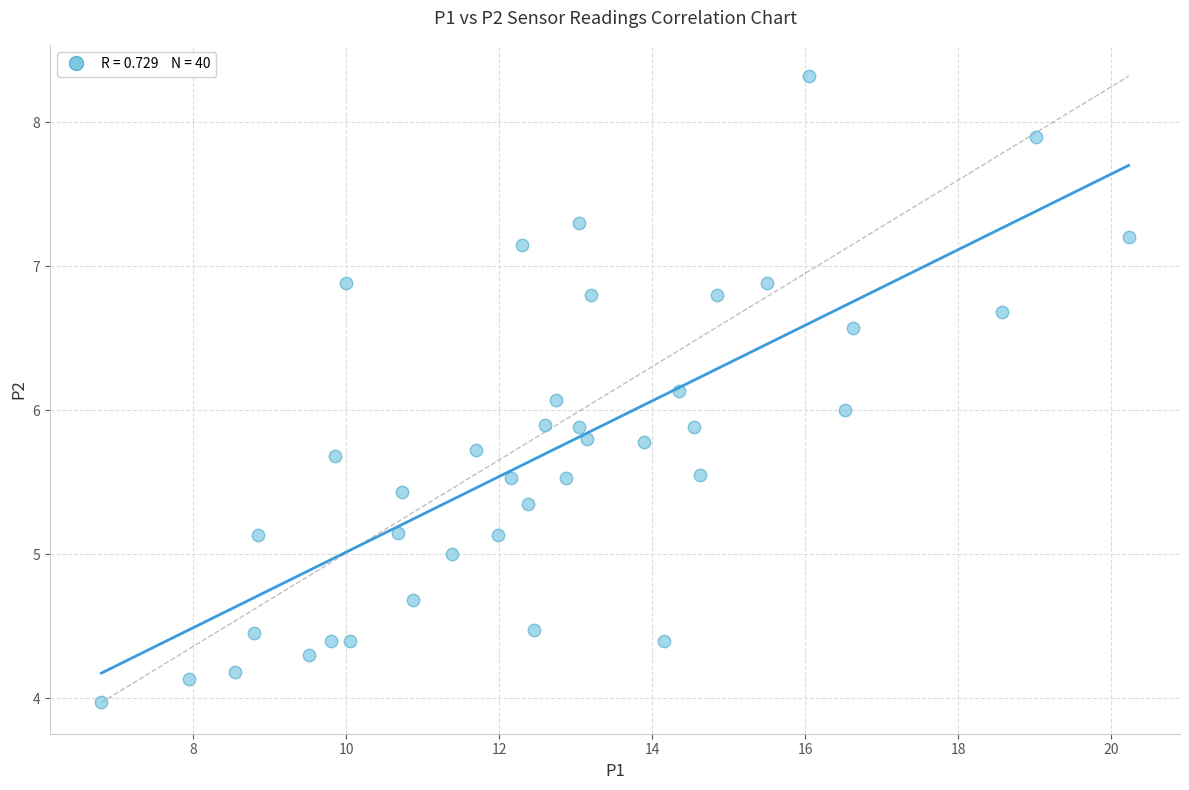

What is the range of X values (max minus min)?

13.4